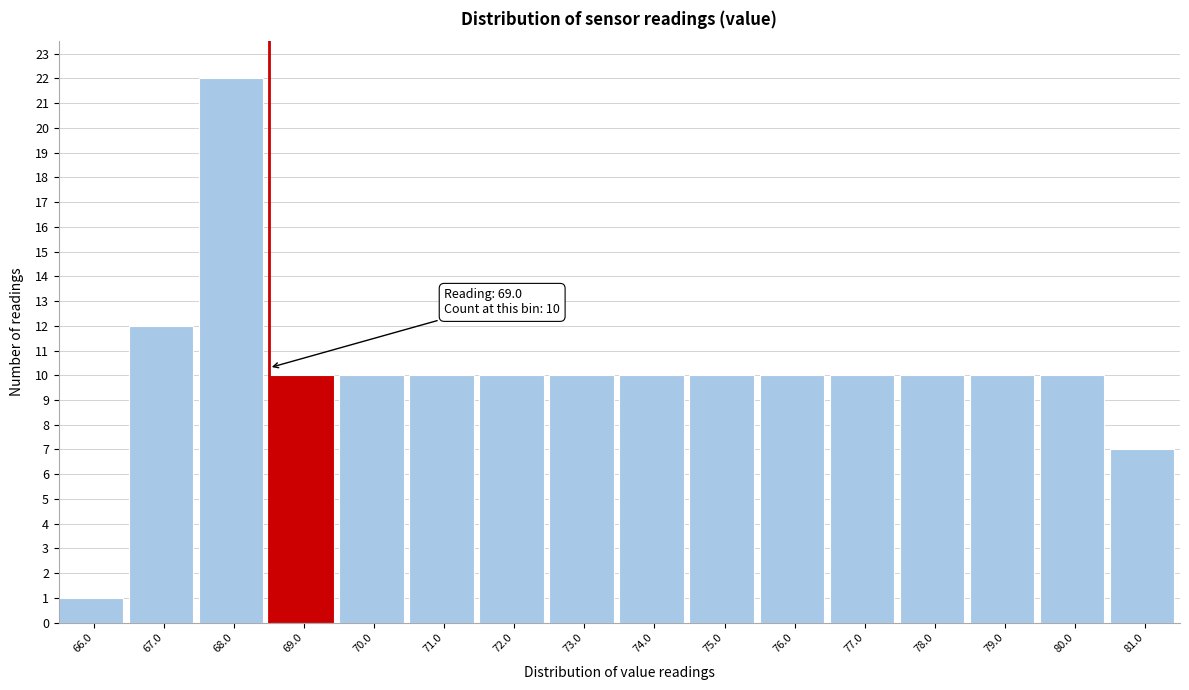

Reading left to right, transcribe all the data shown in this chart.

1	12	22	10	10	10	10	10	10	10	10	10	10	10	10	7